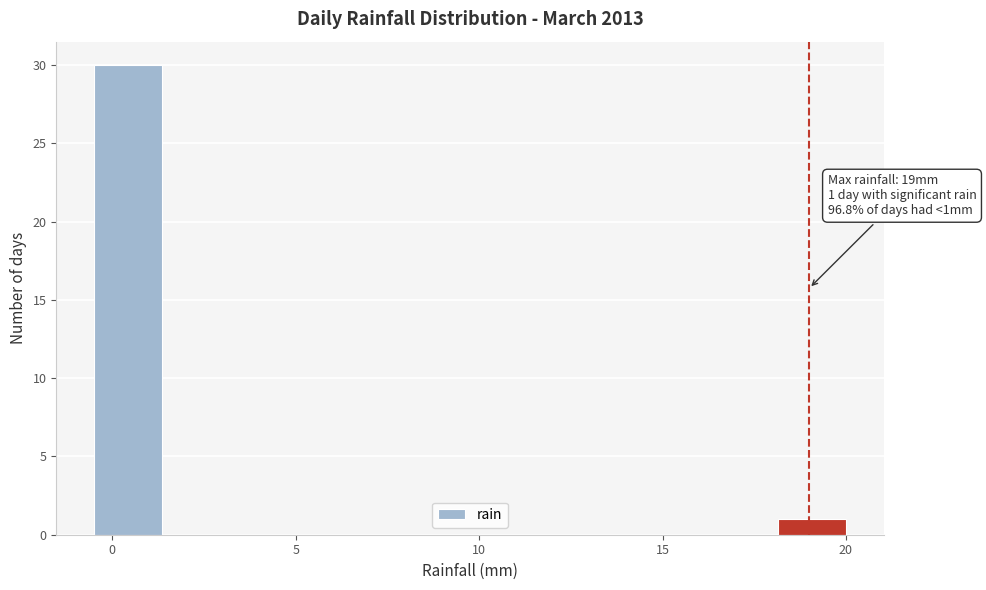

Read against the x-axis, roughly where is the centre of the tallest bar?

0.5